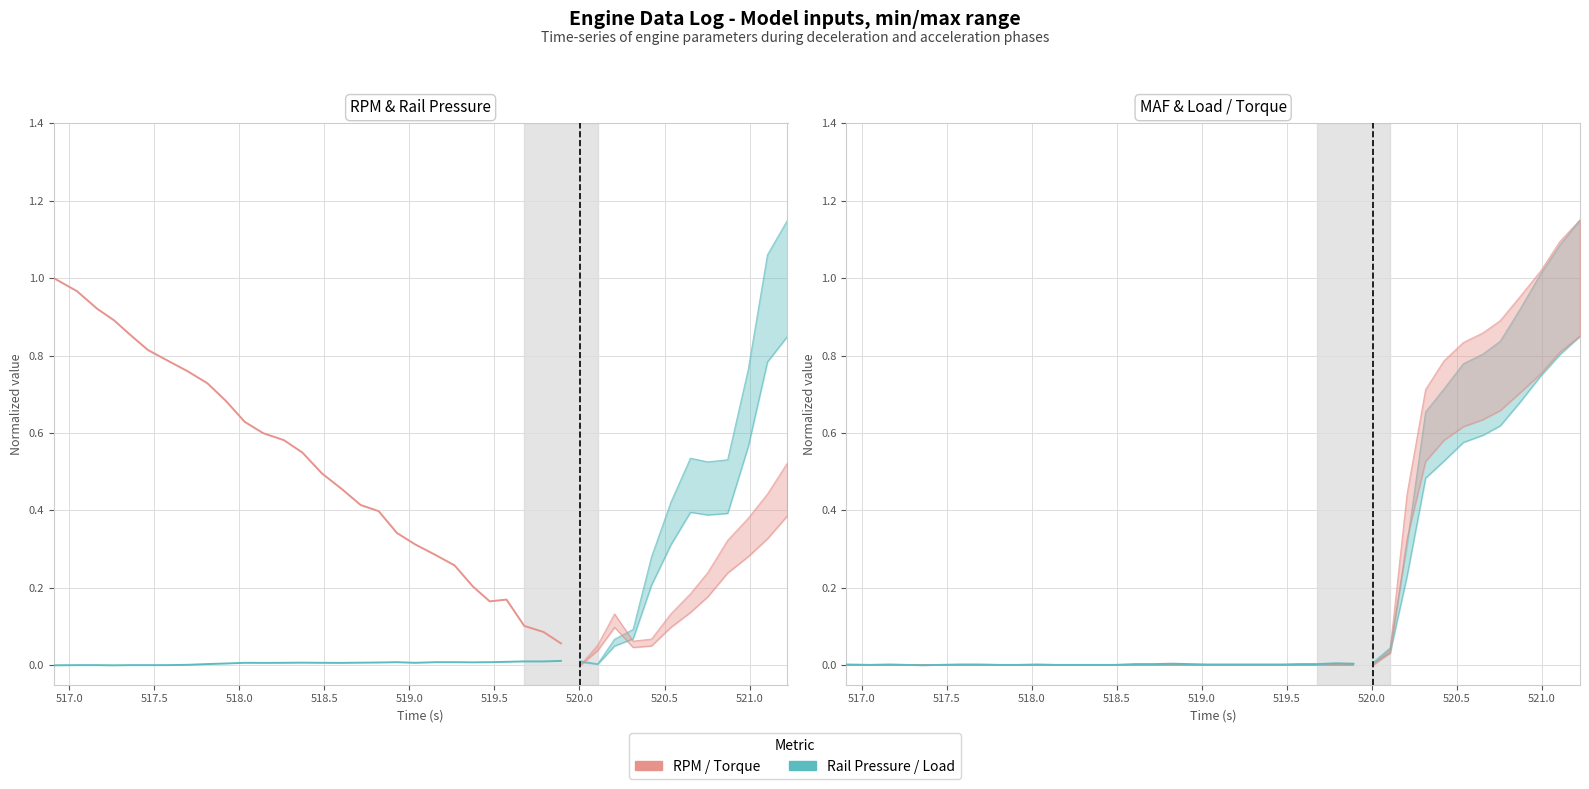

Which series has the largest total across all categories?

RPM (RPM)